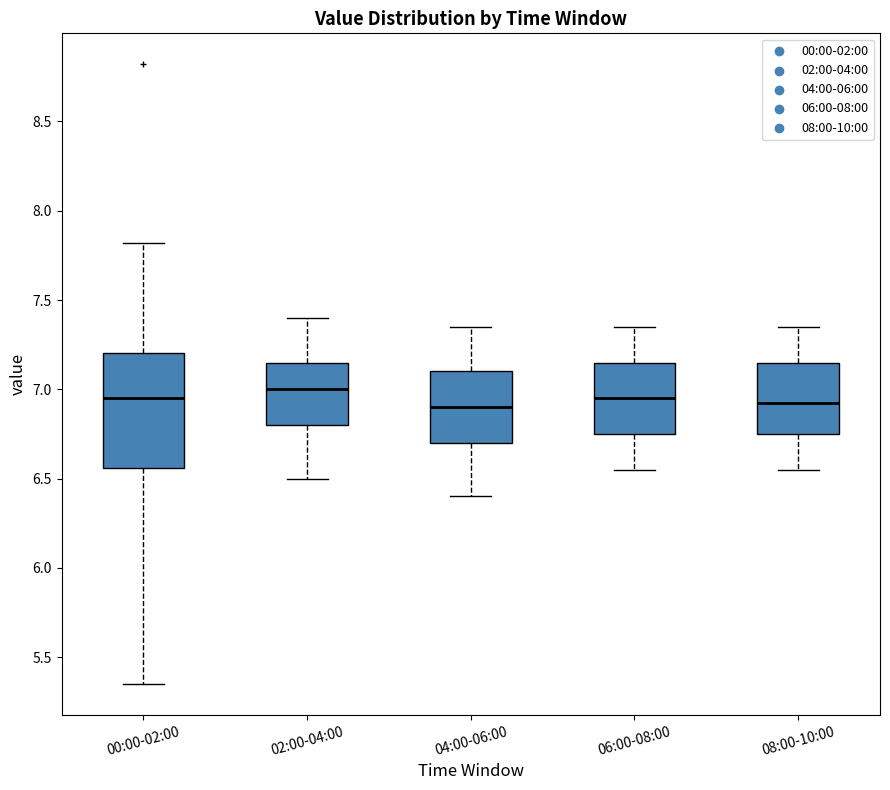

Reading left to right, read every box against the y-axis: the position of its median line, the range the box covers, and the ends of its whiskers. The values are not printed on the chart, so give them approximately, as read against the axis.

00:00-02:00: median 6.95, box 6.55 to 7.20, whiskers 5.35 to 7.80
02:00-04:00: median 7.00, box 6.80 to 7.15, whiskers 6.50 to 7.40
04:00-06:00: median 6.90, box 6.70 to 7.10, whiskers 6.40 to 7.35
06:00-08:00: median 6.95, box 6.75 to 7.15, whiskers 6.55 to 7.35
08:00-10:00: median 6.95, box 6.75 to 7.15, whiskers 6.55 to 7.35